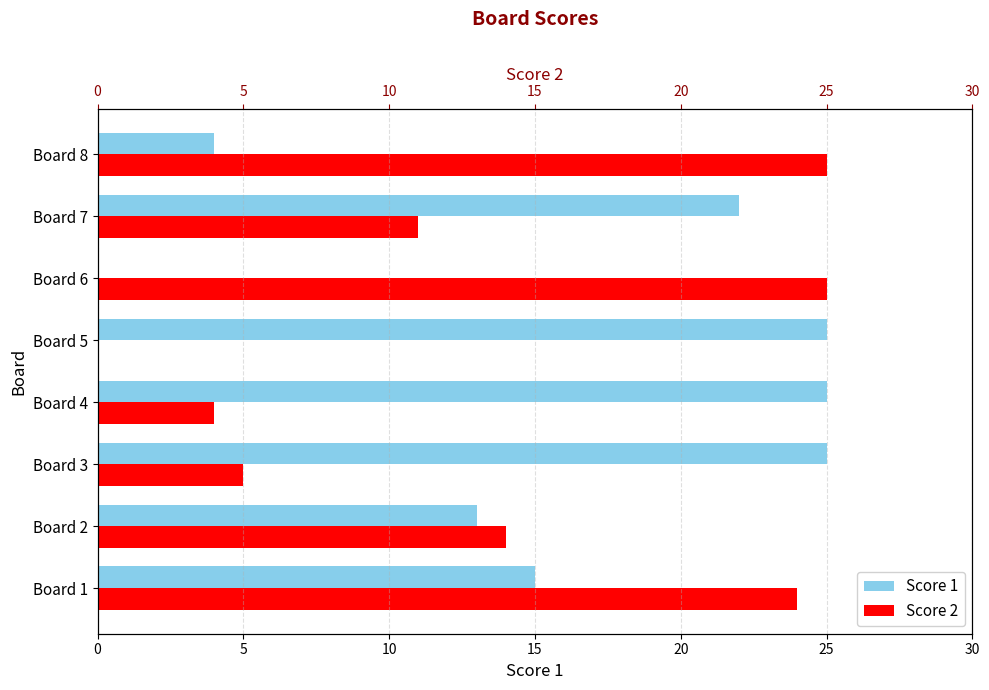

Rank the series by their maximum value, from lowest to highest.

Score 1, Score 2